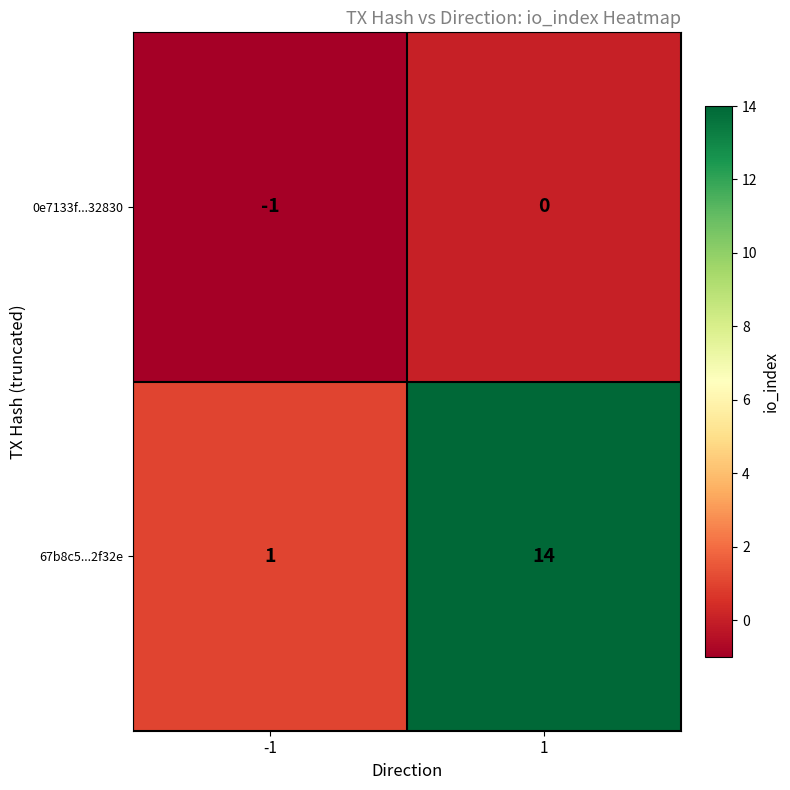

Reading left to right, extract all data points from this chart.

0e7133f...32830: -1	0
67b8c5...2f32e: 1	14